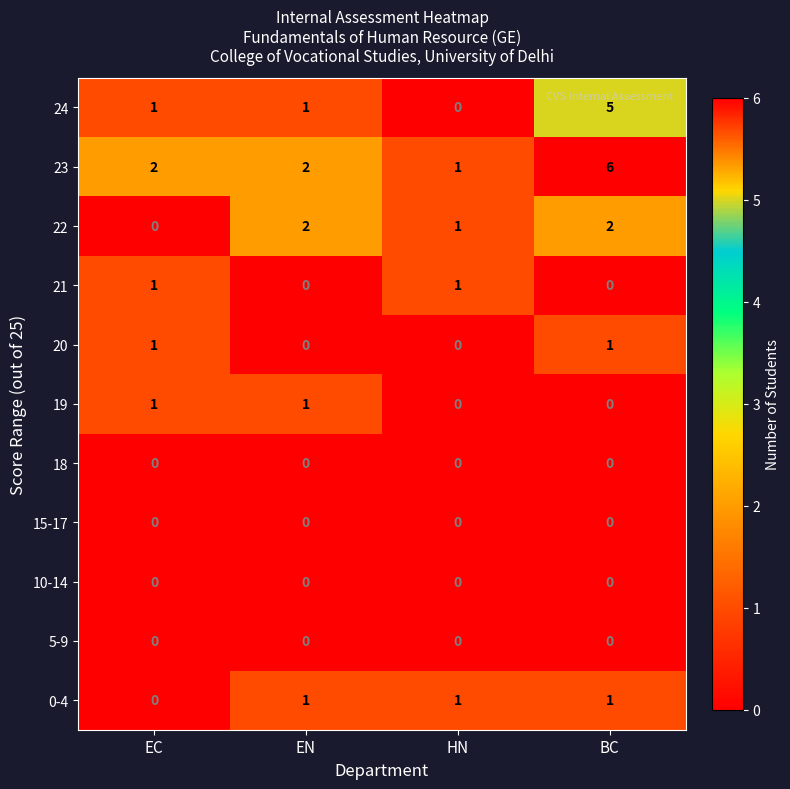

Count the number of data series in this chart.

11